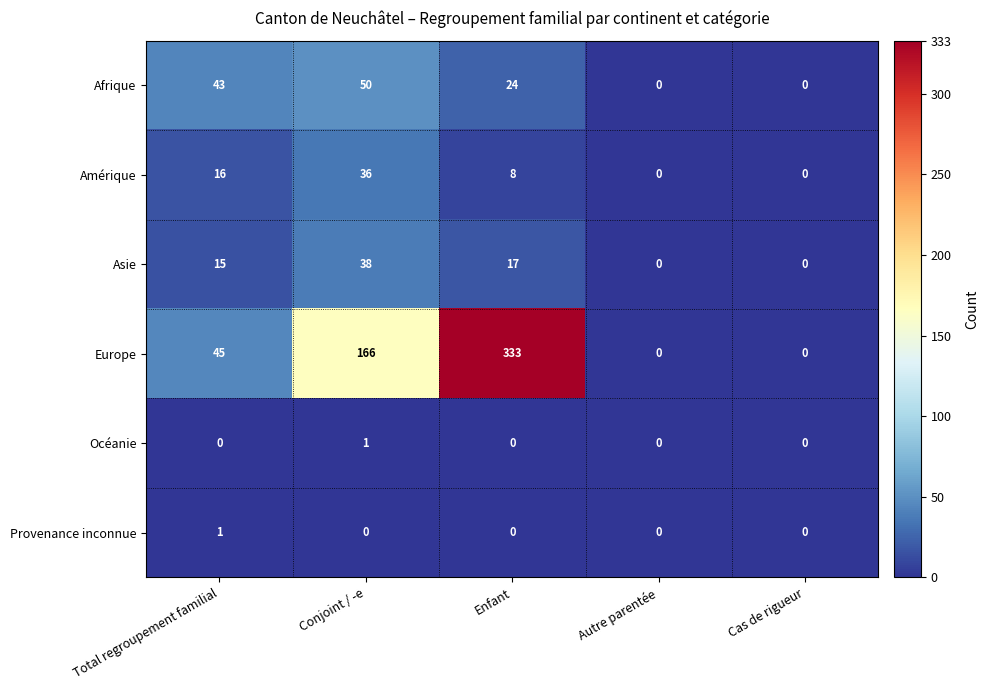

Is it true that Afrique equals 24 at Enfant?

True